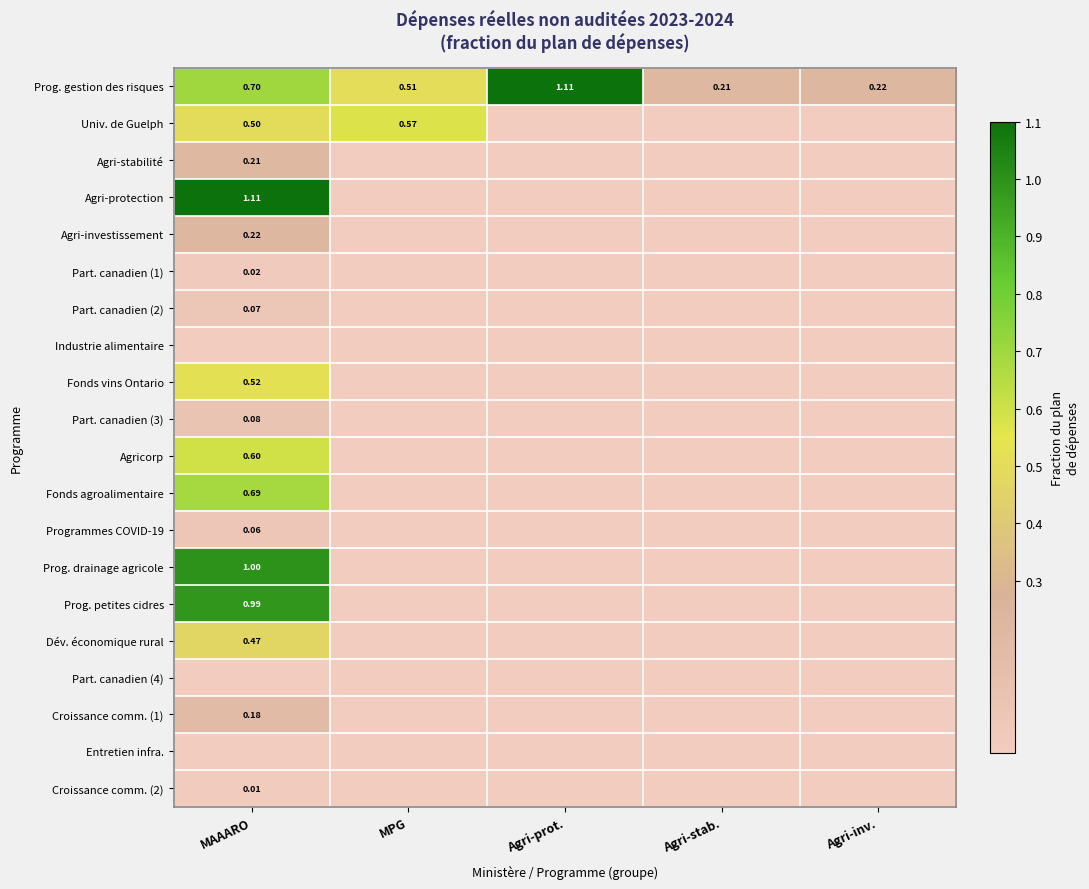

Is the value of Agri-investissement at MAAARO greater than the value of Part. canadien (2) at MAAARO?

Yes